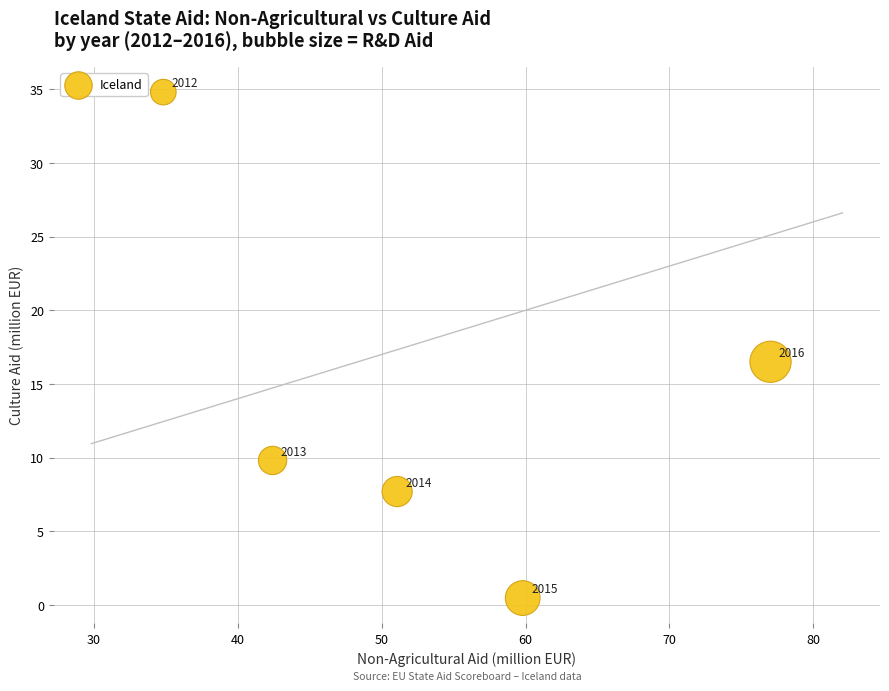

What is the range of Y values (max minus min)?

34.4